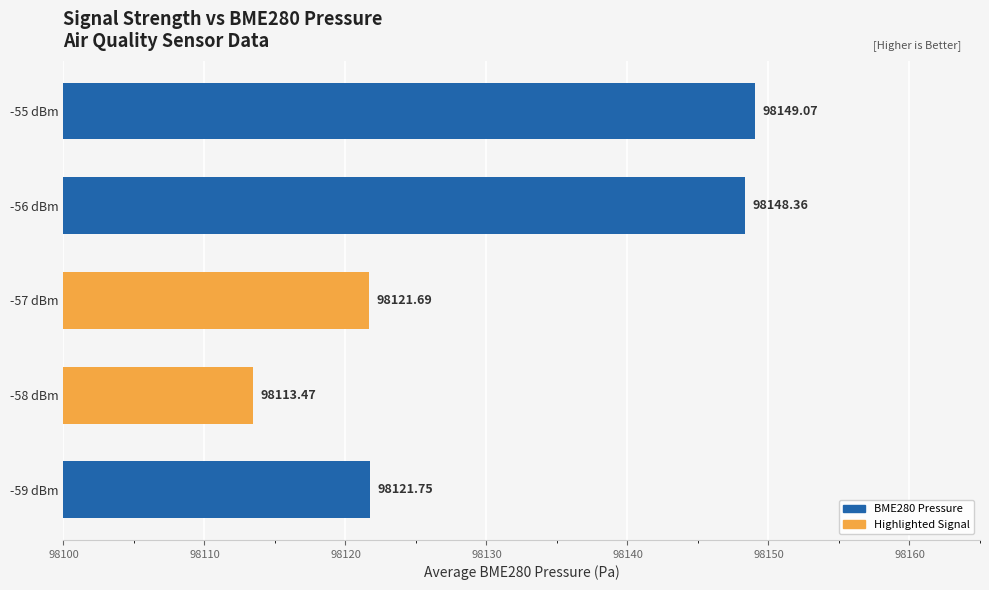

Which has a higher value, -57 dBm or -59 dBm?

-59 dBm